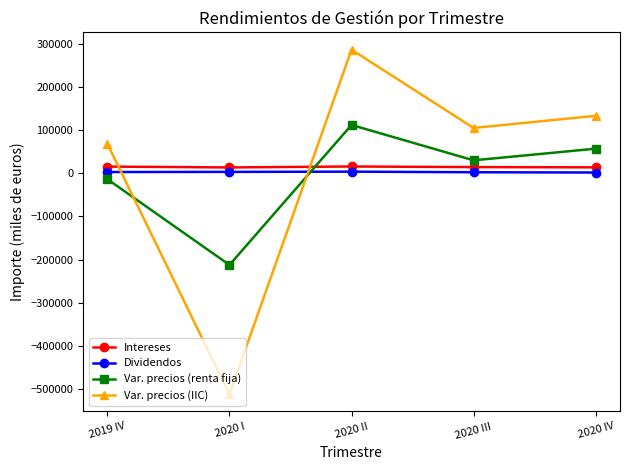

At which category is the sum across all series the highest?

2020 II